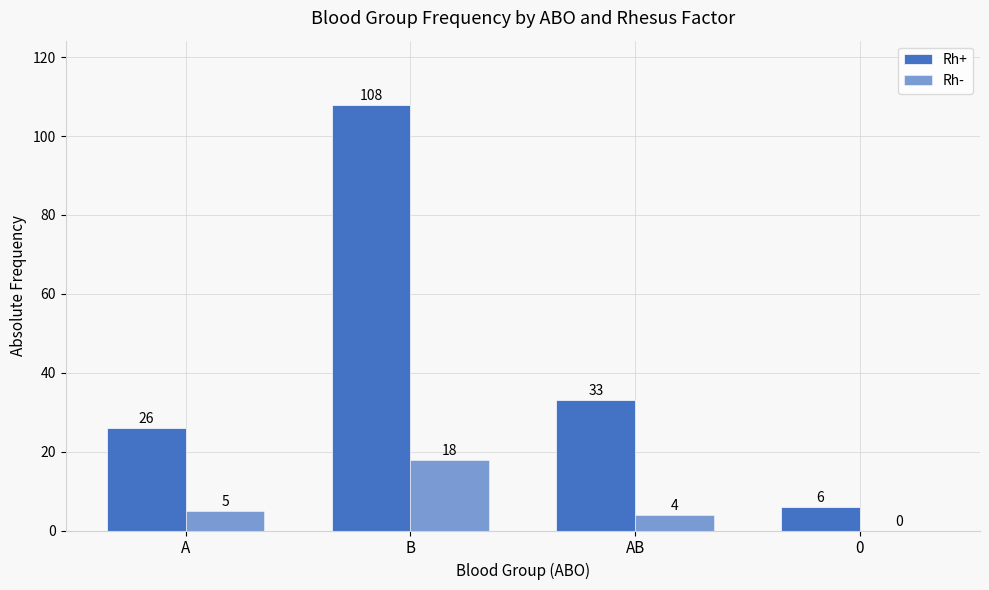

Count the number of data series in this chart.

2